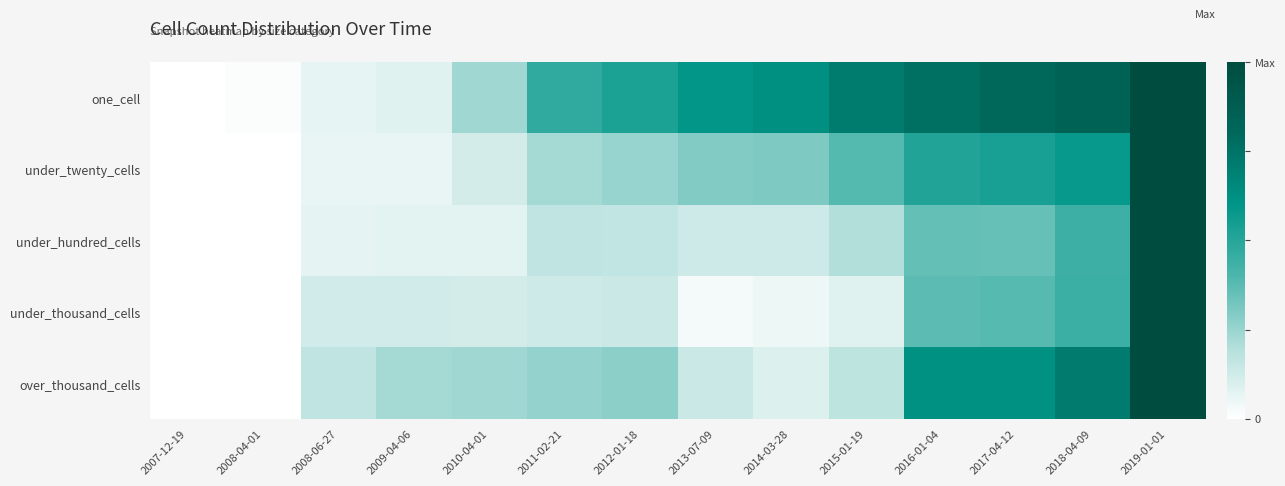

At how many categories does at least one series exceed 0?

13